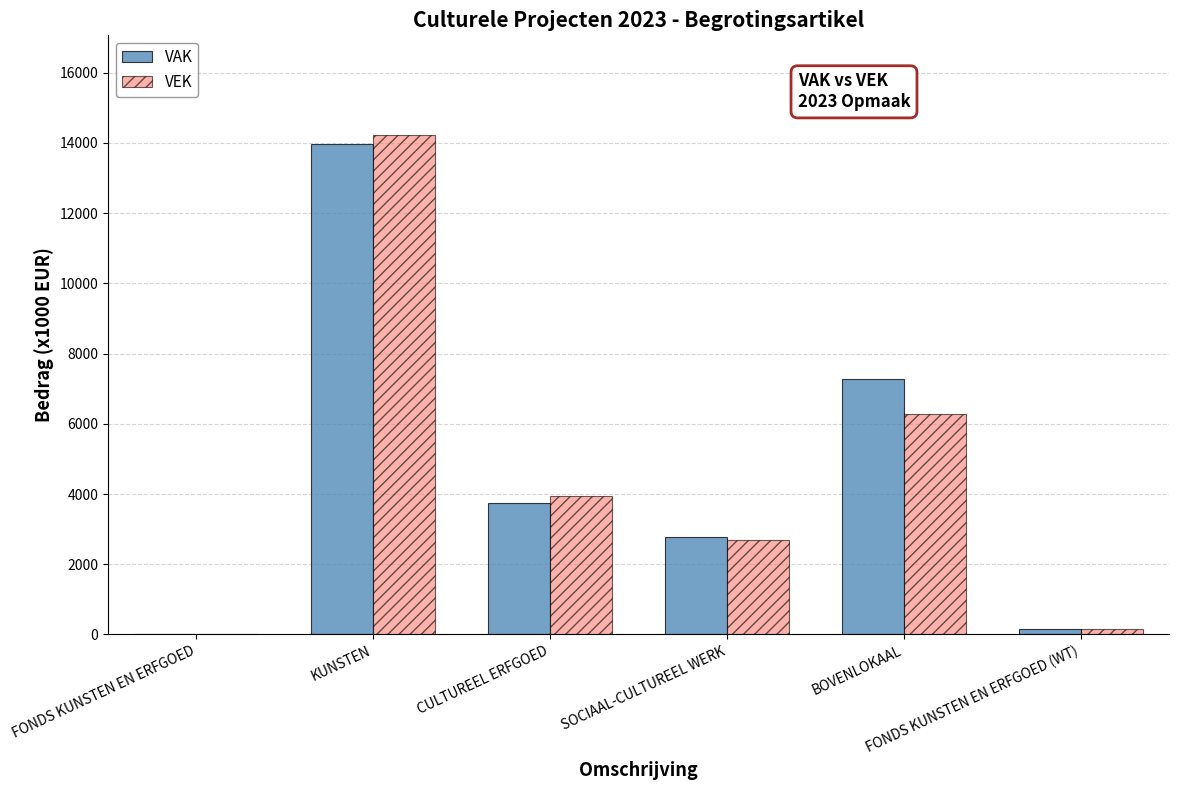

What is the spread (max minus min) of values at KUNSTEN?

248